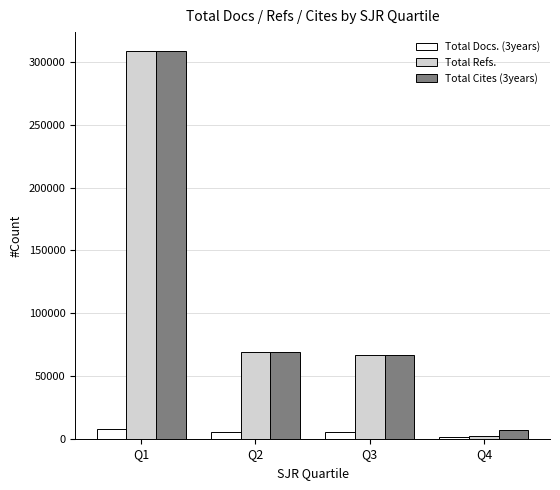

True or false: Total Cites (3years) has a value of 308446 at Q1.

True